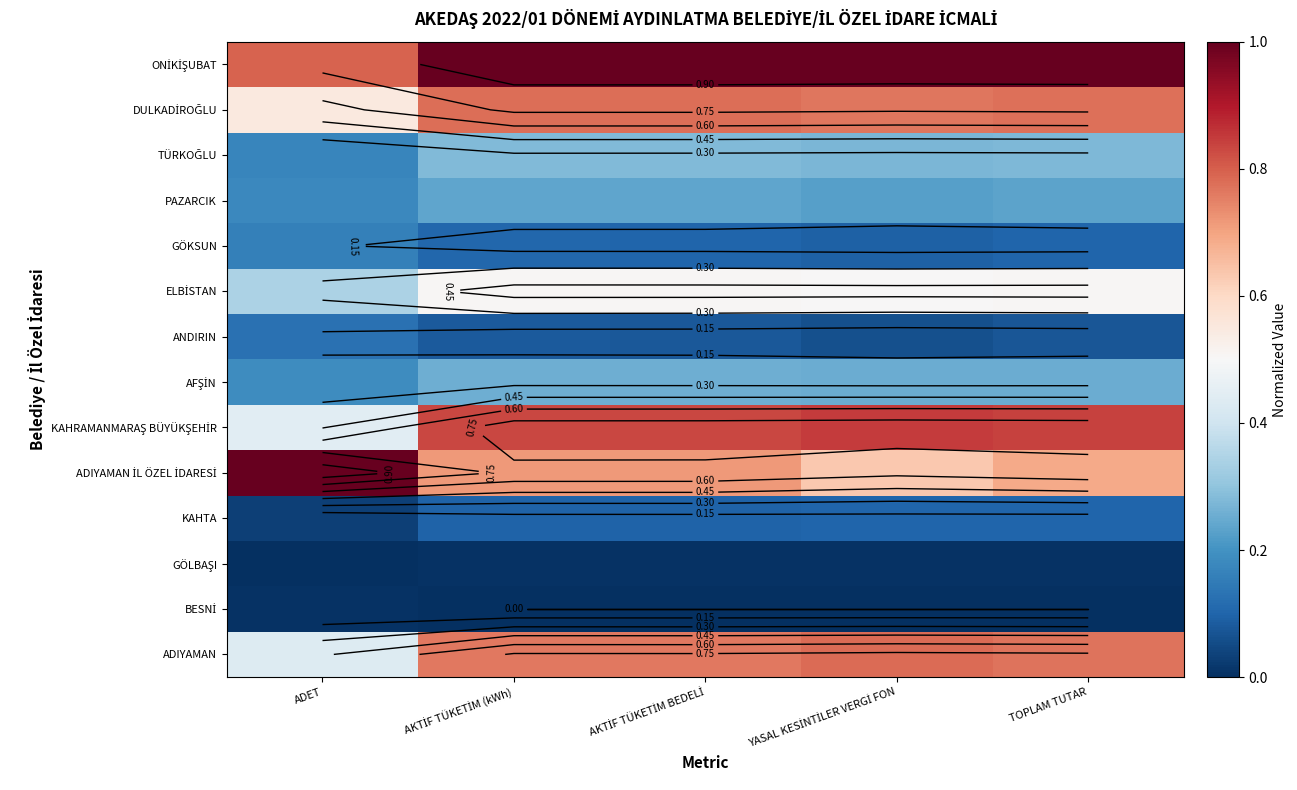

Rank the series at ADET from lowest to highest value.

GÖLBAŞI, BESNİ, KAHTA, ANDIRIN, GÖKSUN, TÜRKOĞLU, PAZARCIK, AFŞİN, ELBİSTAN, ADIYAMAN, KAHRAMANMARAŞ BÜYÜKŞEHİR, DULKADİROĞLU, ONİKİŞUBAT, ADIYAMAN İL ÖZEL İDARESİ